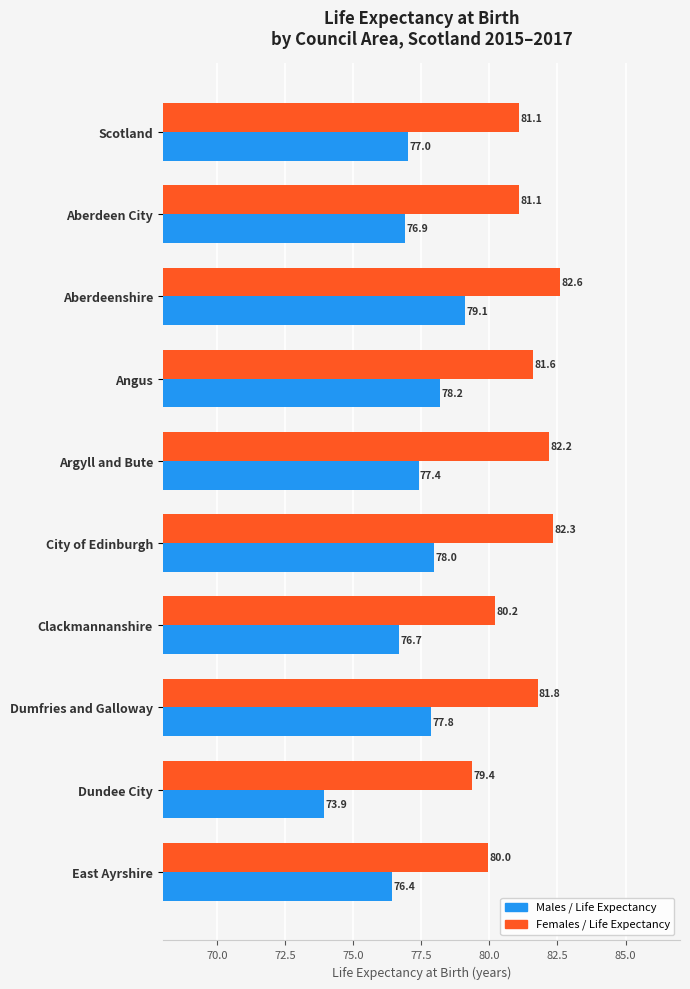

At which category is the sum across all series the highest?

Aberdeenshire